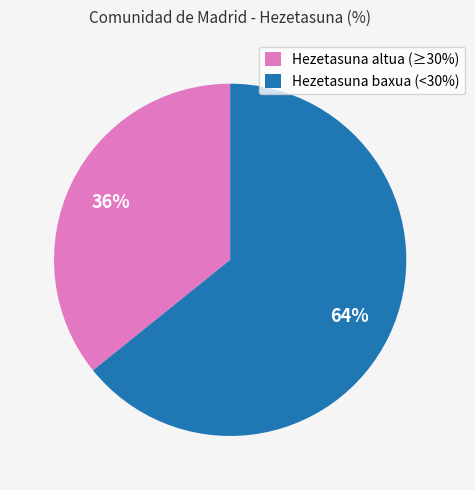

Do Hezetasuna baxua (<30%) and Hezetasuna altua (≥30%) together represent more than half of the pie?

Yes